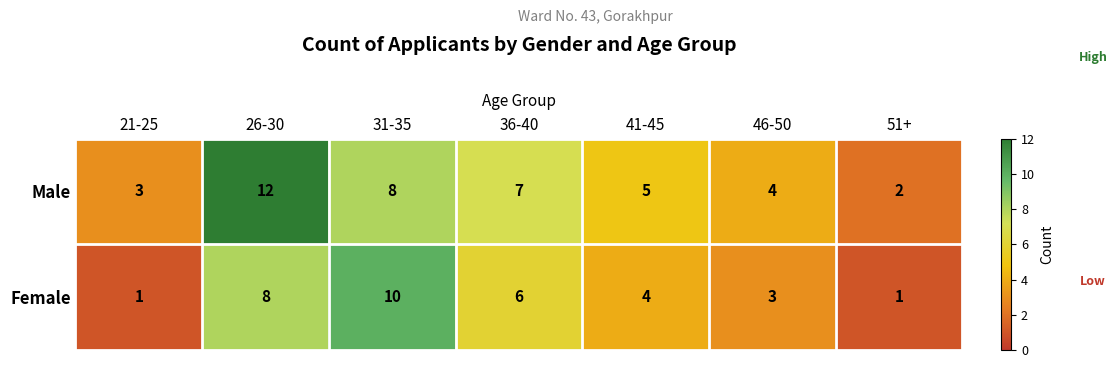

What is the greatest value displayed?

12